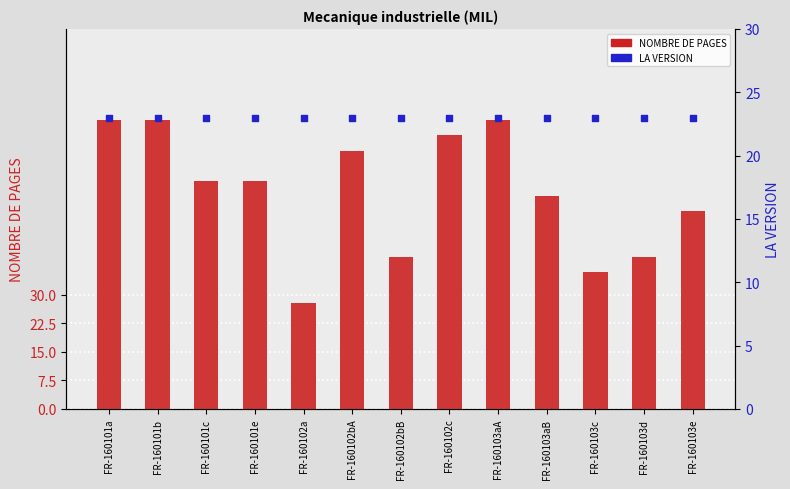

Which series has the largest total across all categories?

NOMBRE DE PAGES